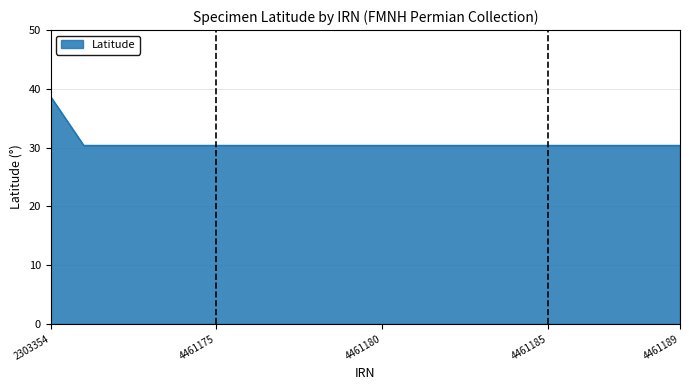

What is the smallest value displayed?

30.4